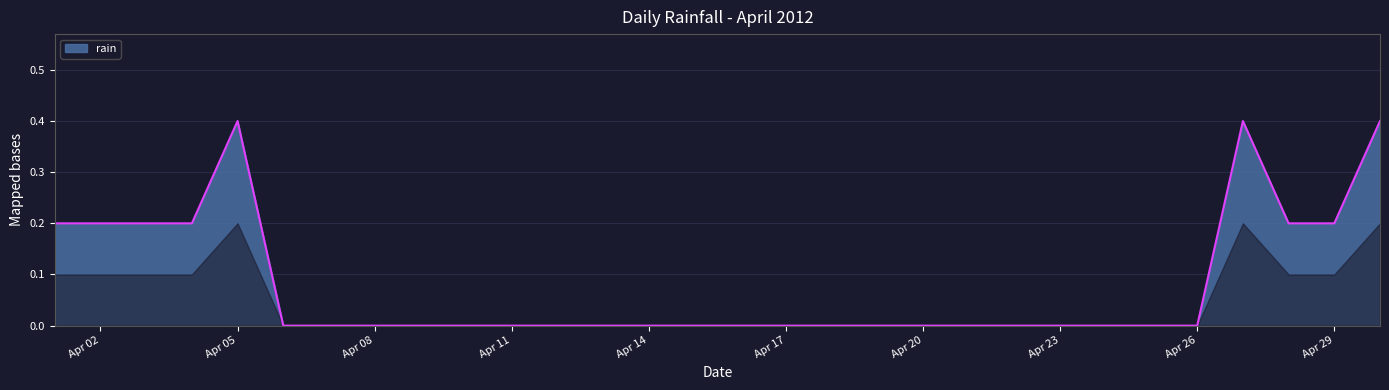

What is the greatest value displayed?

0.4